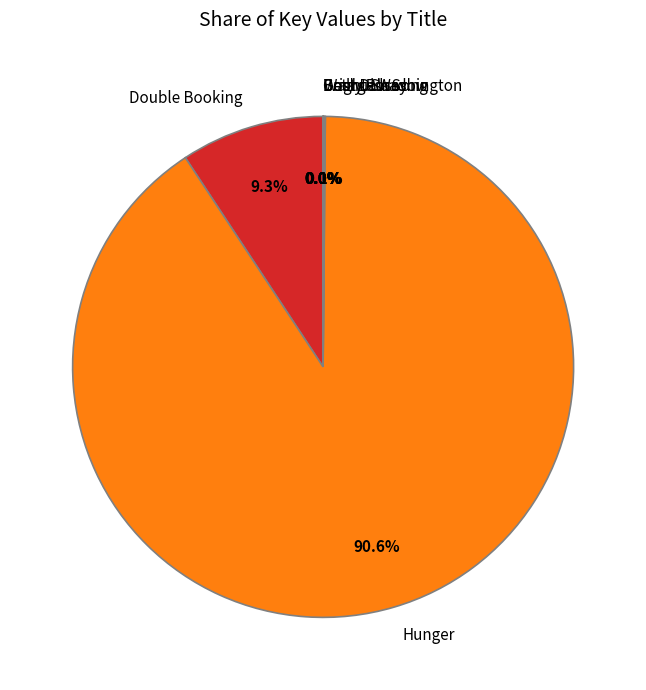

How much of the chart is everything except Hunger?

9.4%